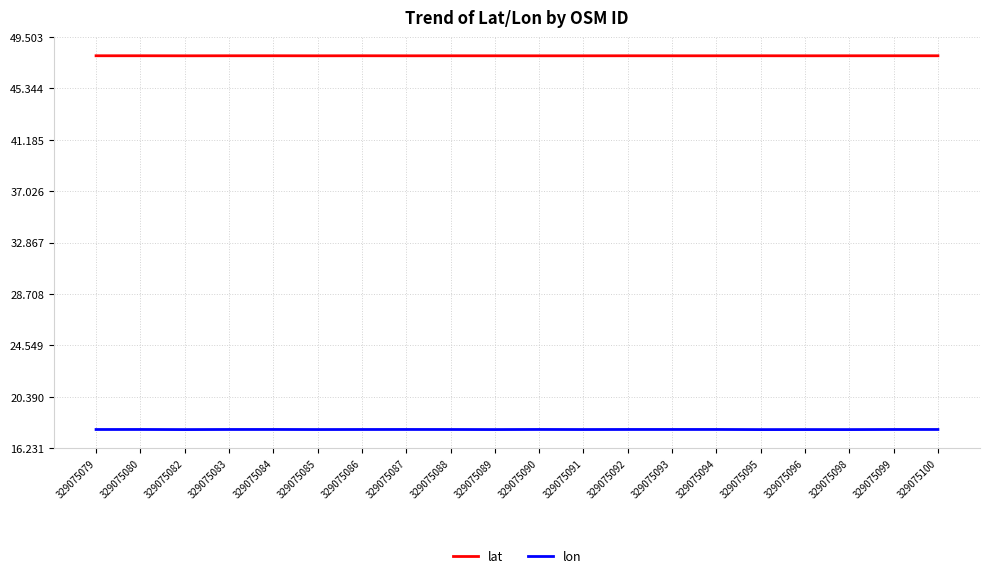

Is this an area chart (filled region under the line)?

No